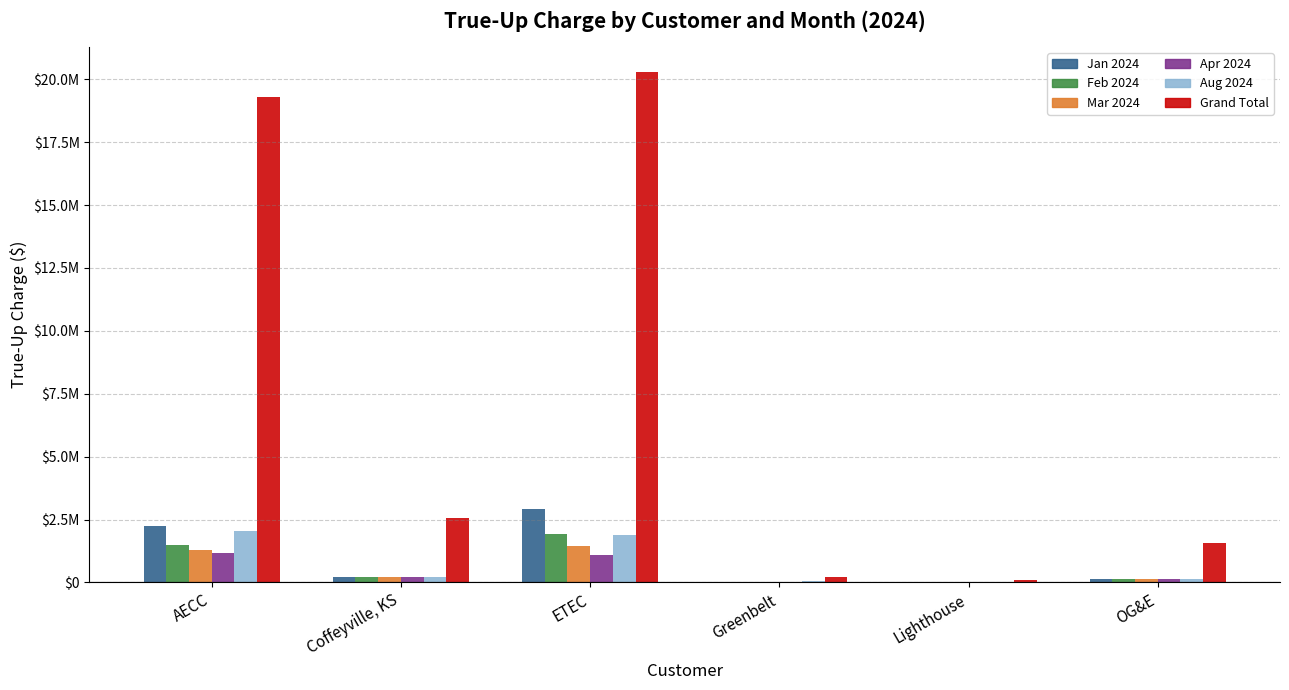

Are the bars grouped side by side (vs. stacked)?

Yes